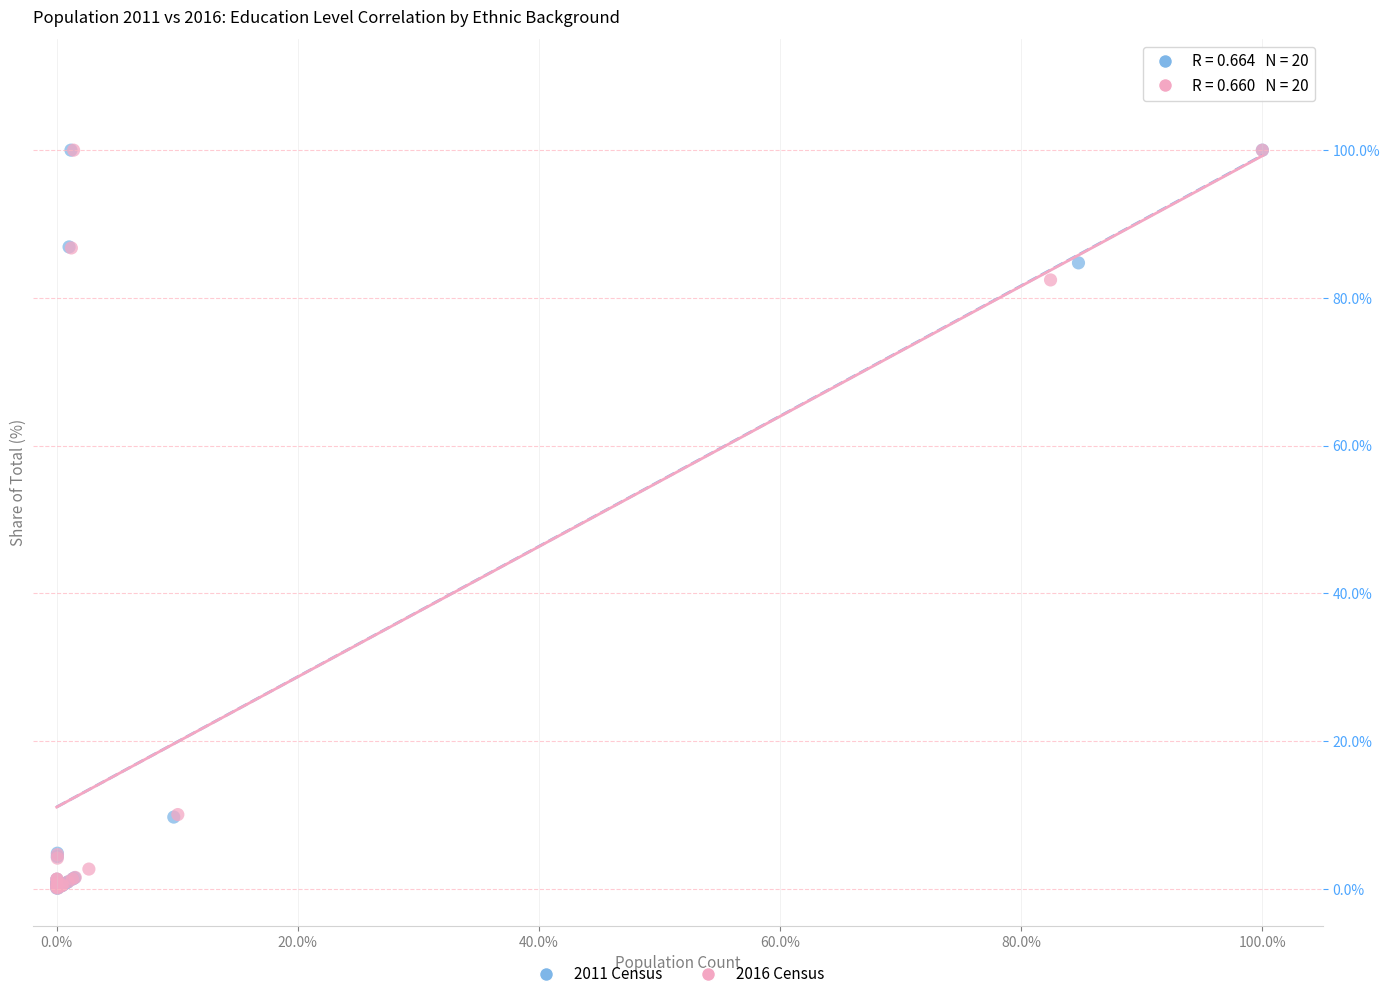

What are all the series names shown in the legend?

2011 Census, 2016 Census